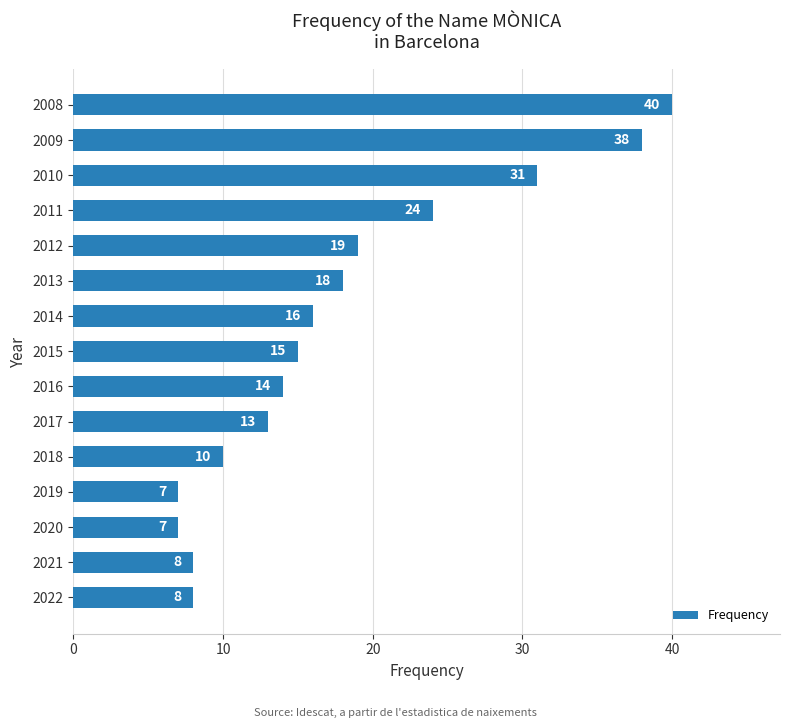

Approximately how many times larger is the value at 2011 compared to 2015?

1.6